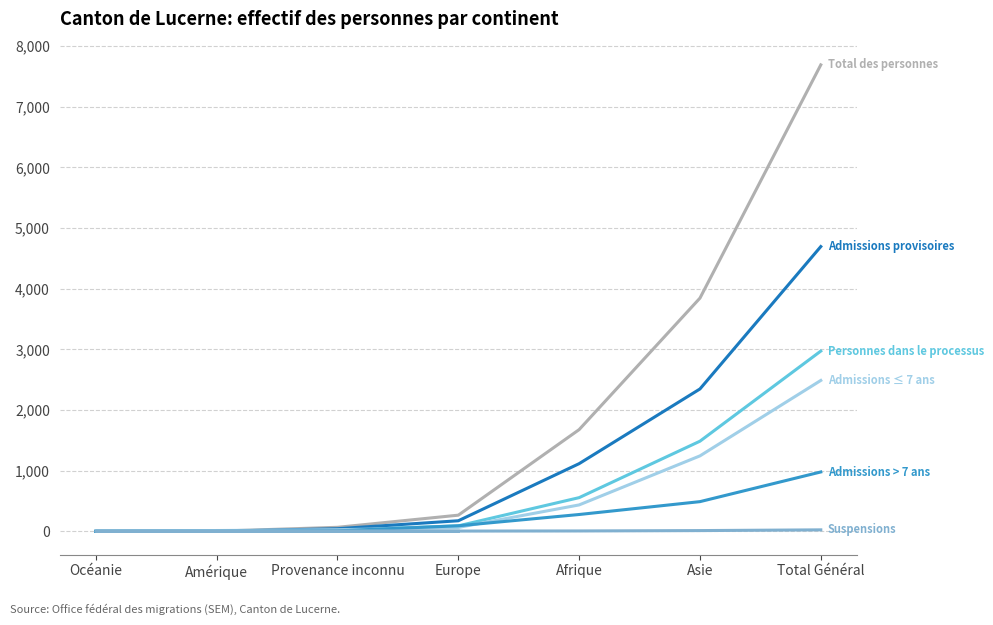

At how many categories does at least one series exceed 6279?

1